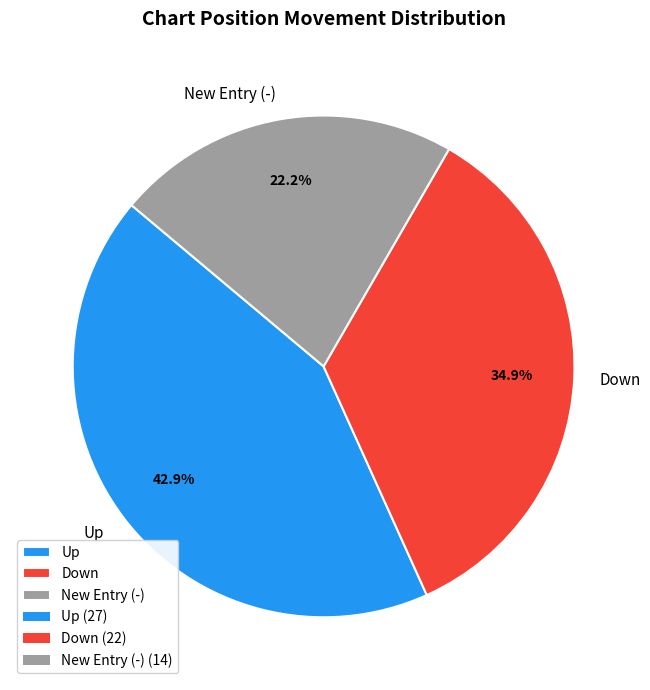

Which slice is the largest?

Up